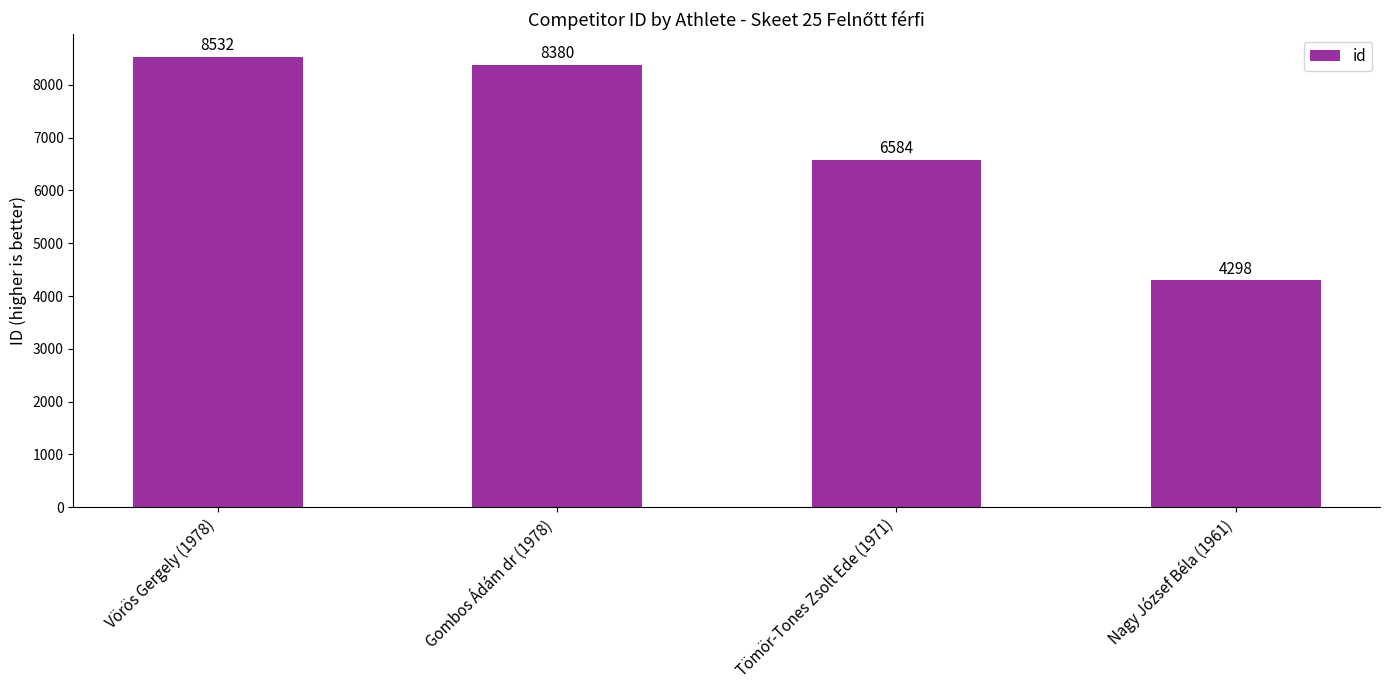

What is the label of the 1st bar from the left?

Vörös Gergely (1978)